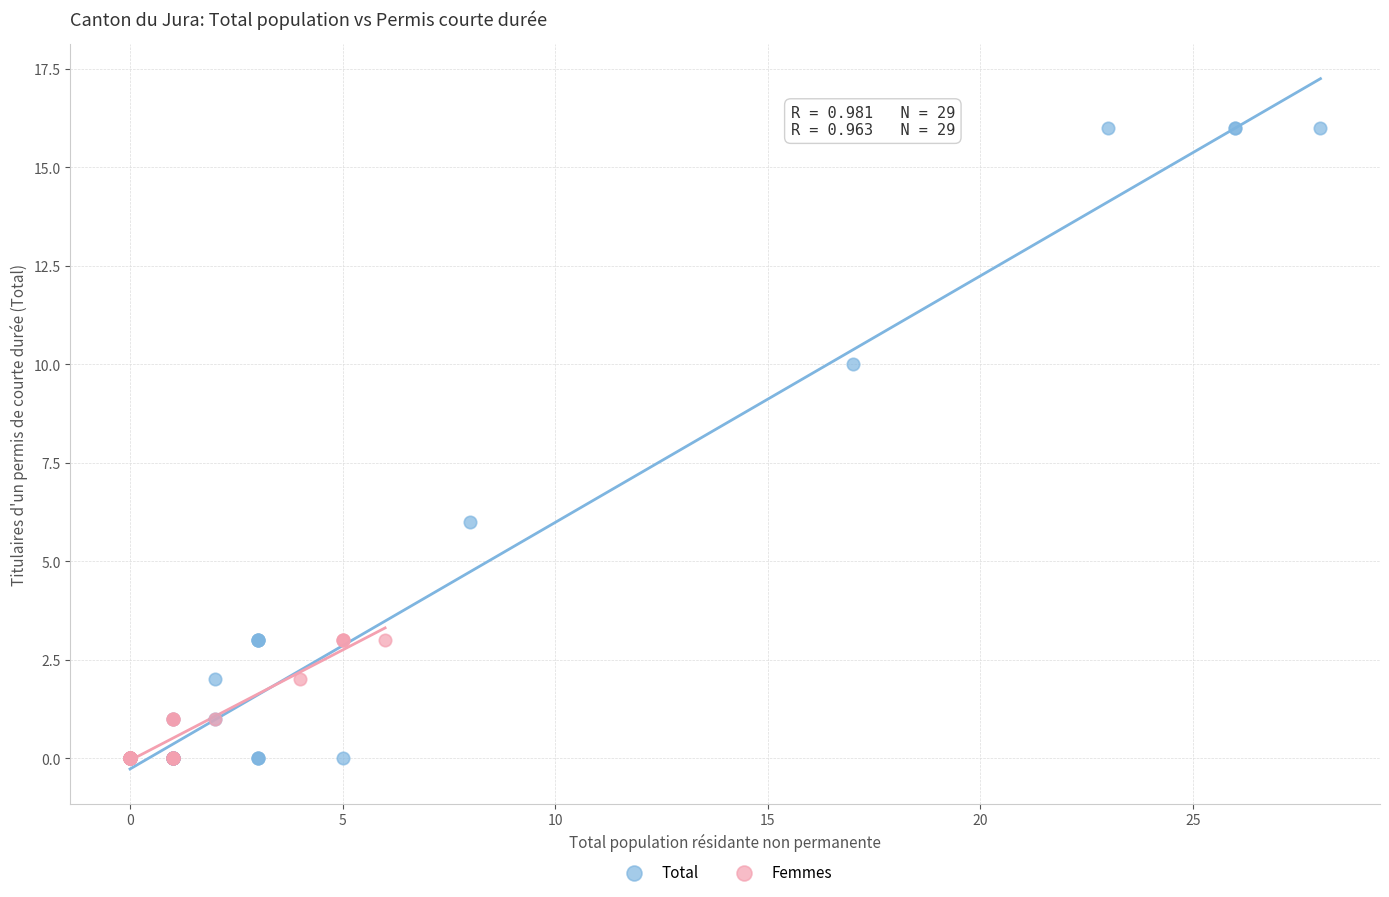

Which series has the largest Y range (max minus min)?

Total